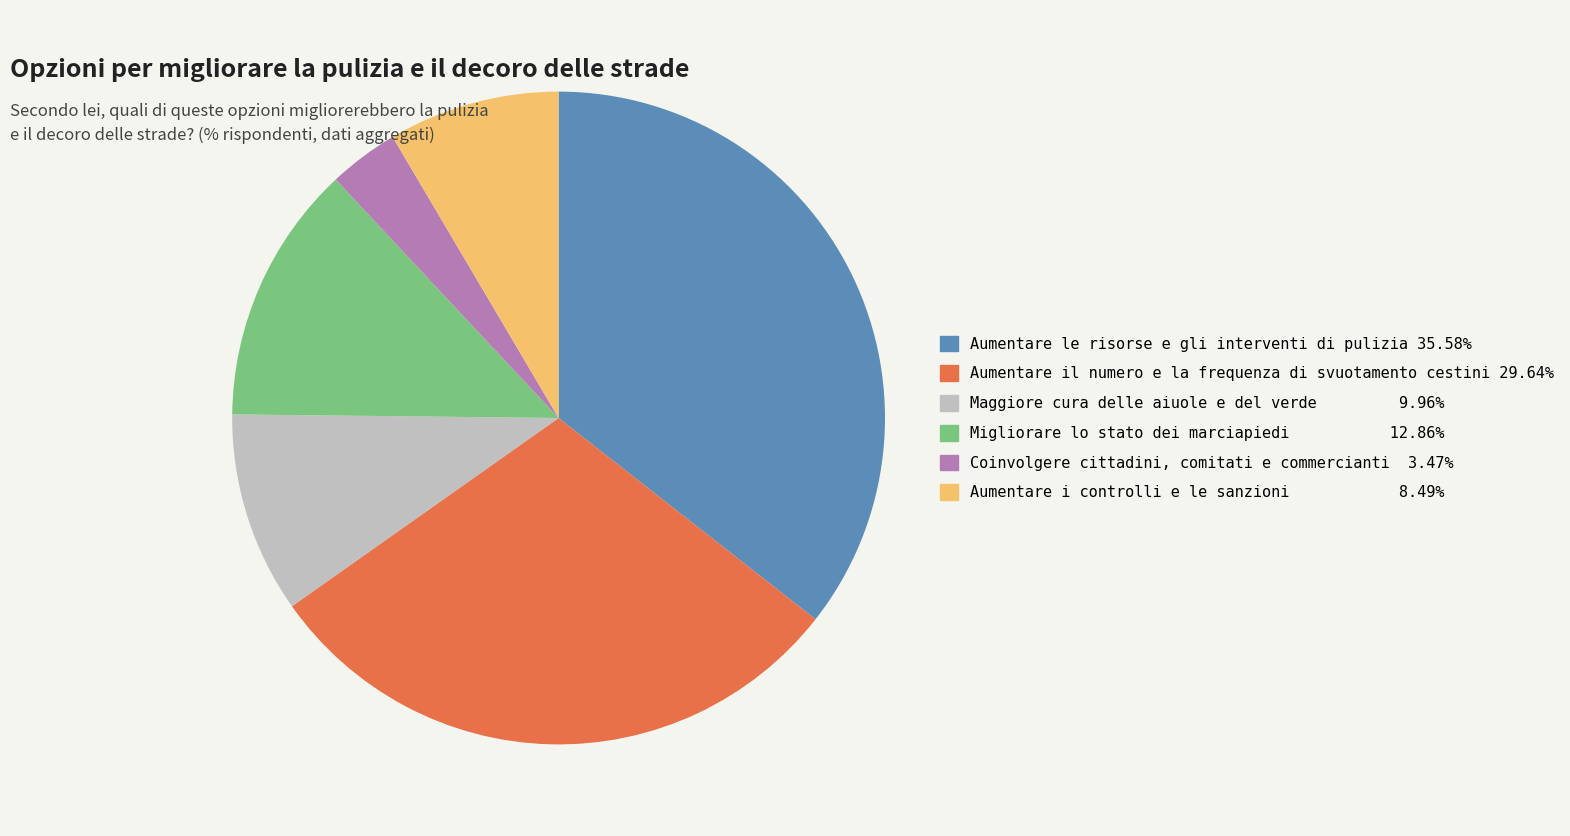

What is the smallest slice in the pie chart?

Coinvolgere cittadini, comitati e commercianti